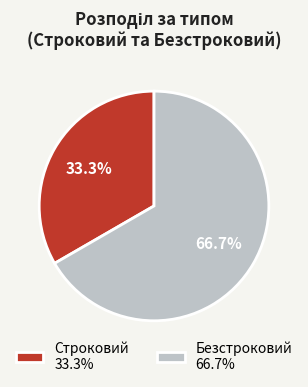

Between Строковий and Безстроковий, which is larger?

Безстроковий